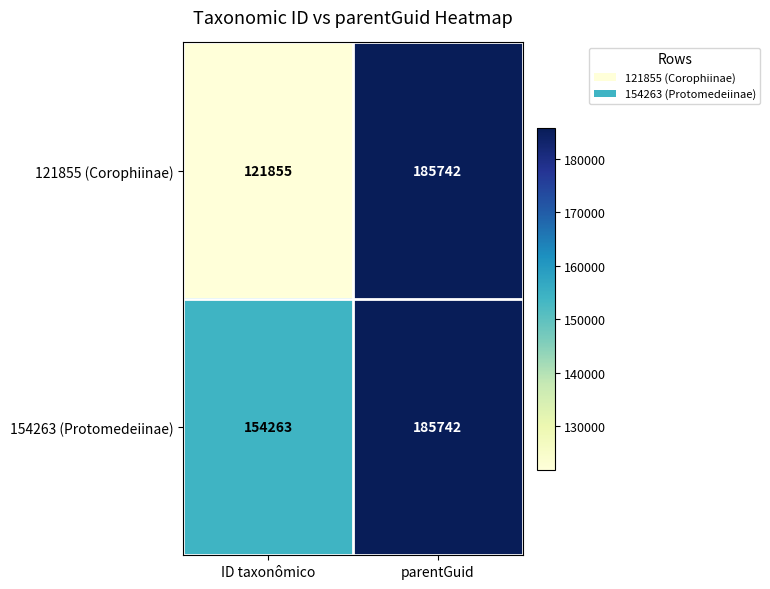

The 121855 (Corophiinae) series shows 121855 at ID taxonômico. True or false?

True